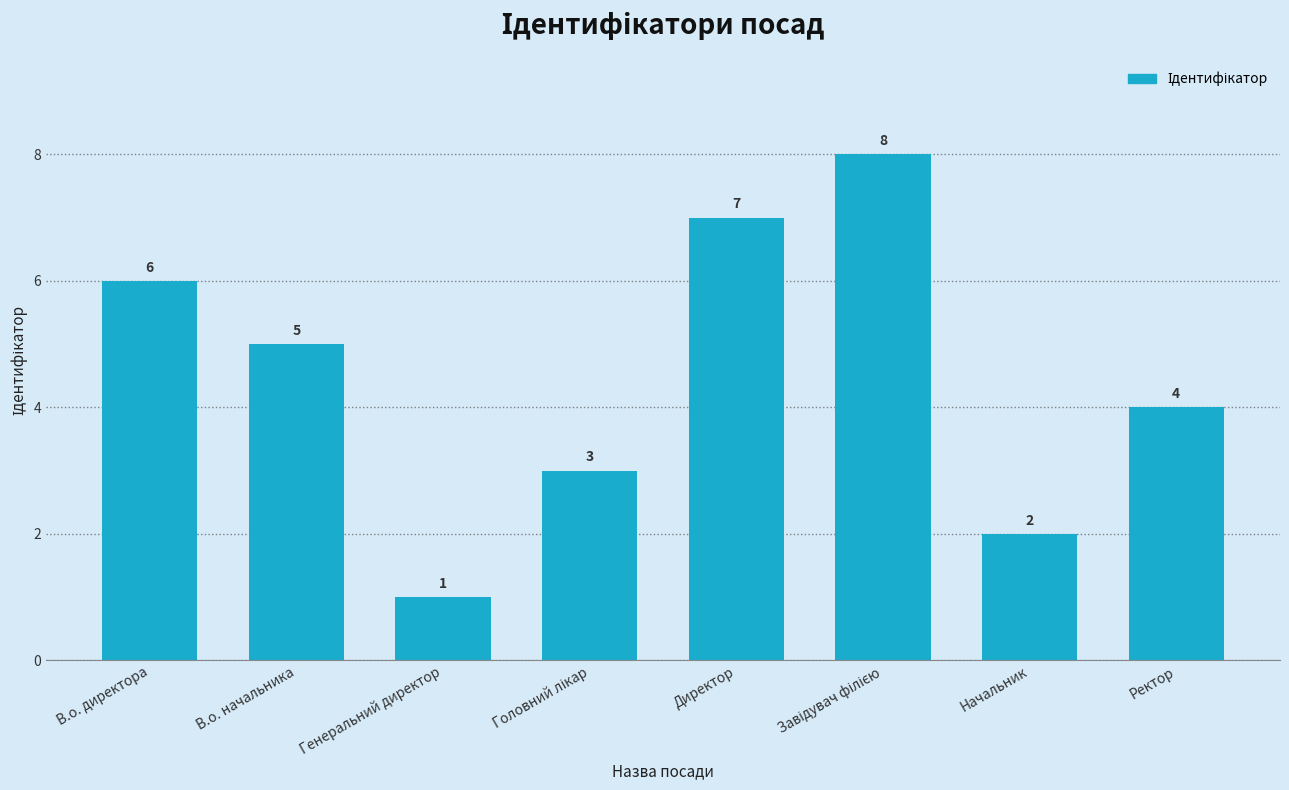

Reading left to right, transcribe all the data shown in this chart.

6	5	1	3	7	8	2	4